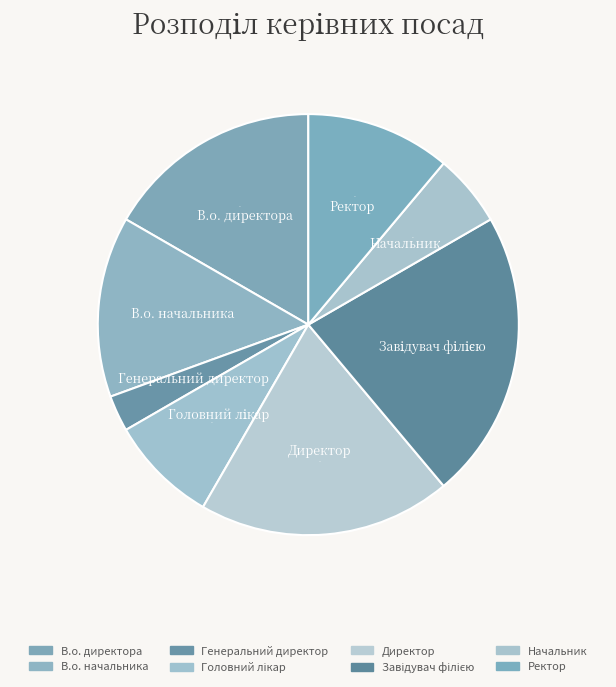

Is the sum of В.о. начальника and Начальник greater than half?

No